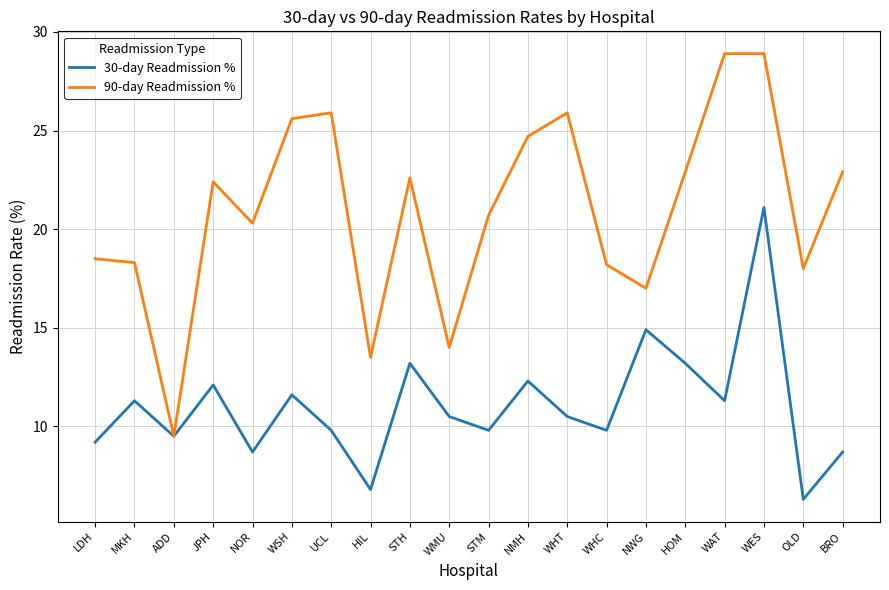

What position from the left is NOR?

5